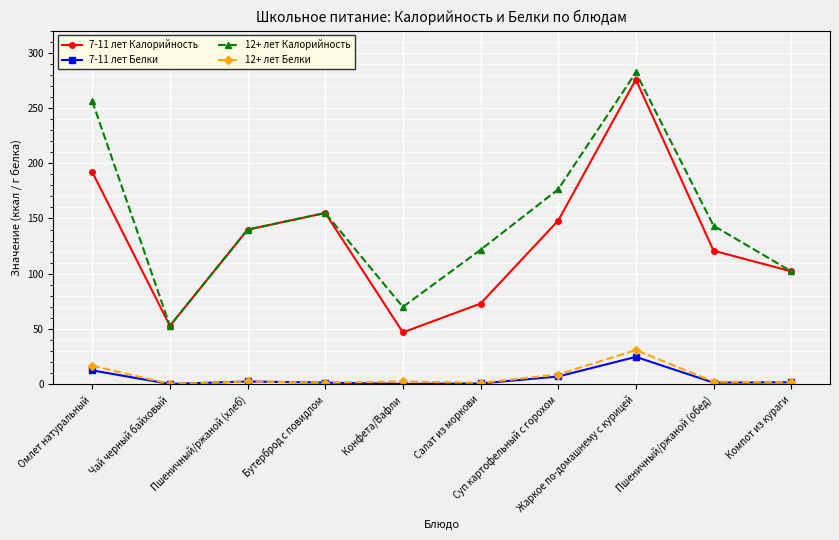

Which series has the largest total across all categories?

12+ лет Калорийность